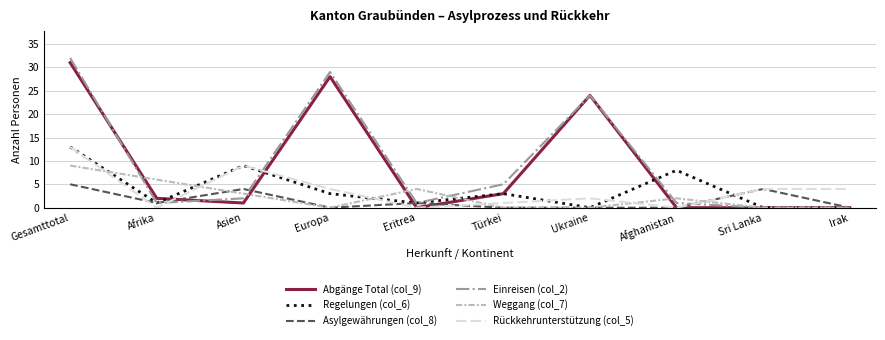

Is the value of Rückkehrunterstützung (col_5) at Gesamttotal greater than the value of Asylgewährungen (col_8) at Sri Lanka?

Yes